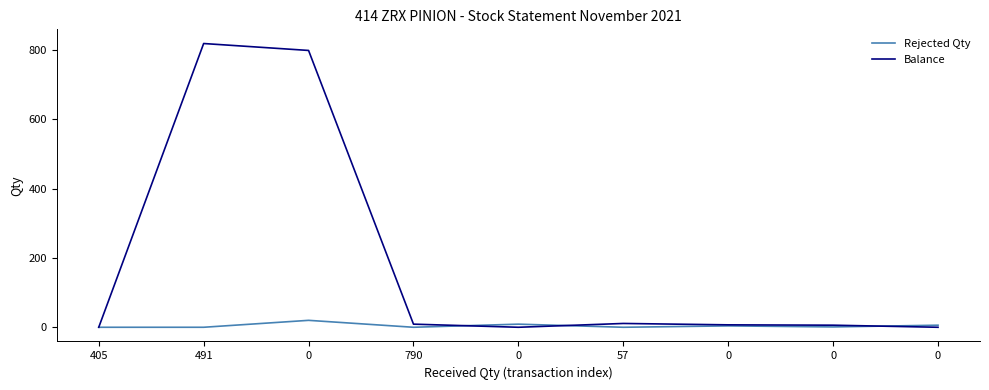

Is this an area chart (filled region under the line)?

No